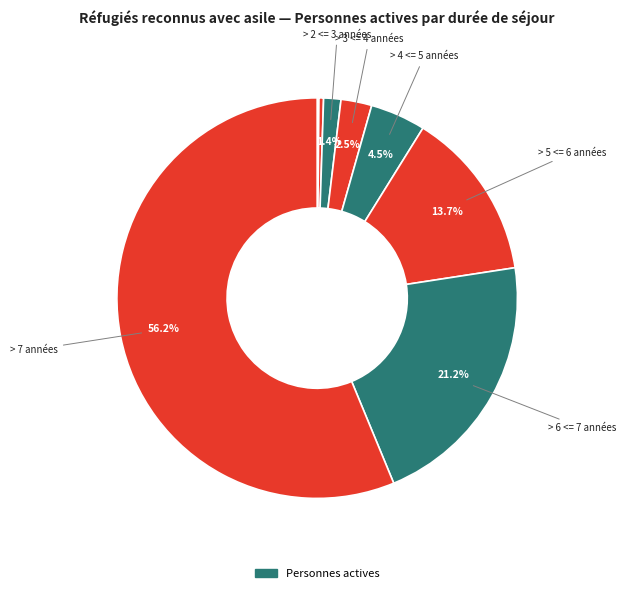

Does any single category account for the majority?

Yes